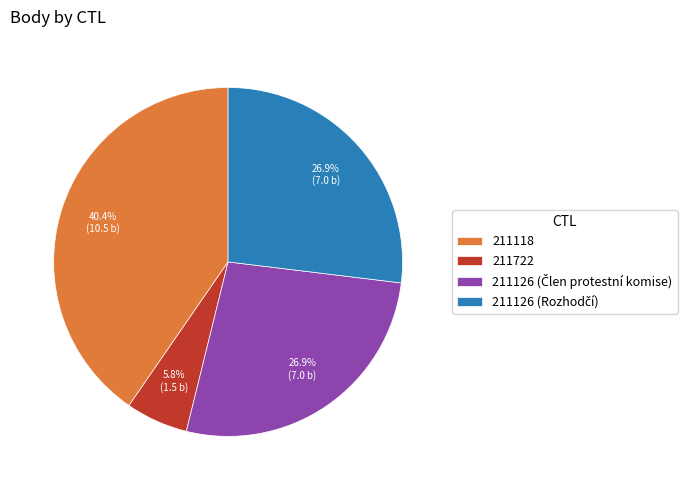

What is the smallest slice in the pie chart?

211722